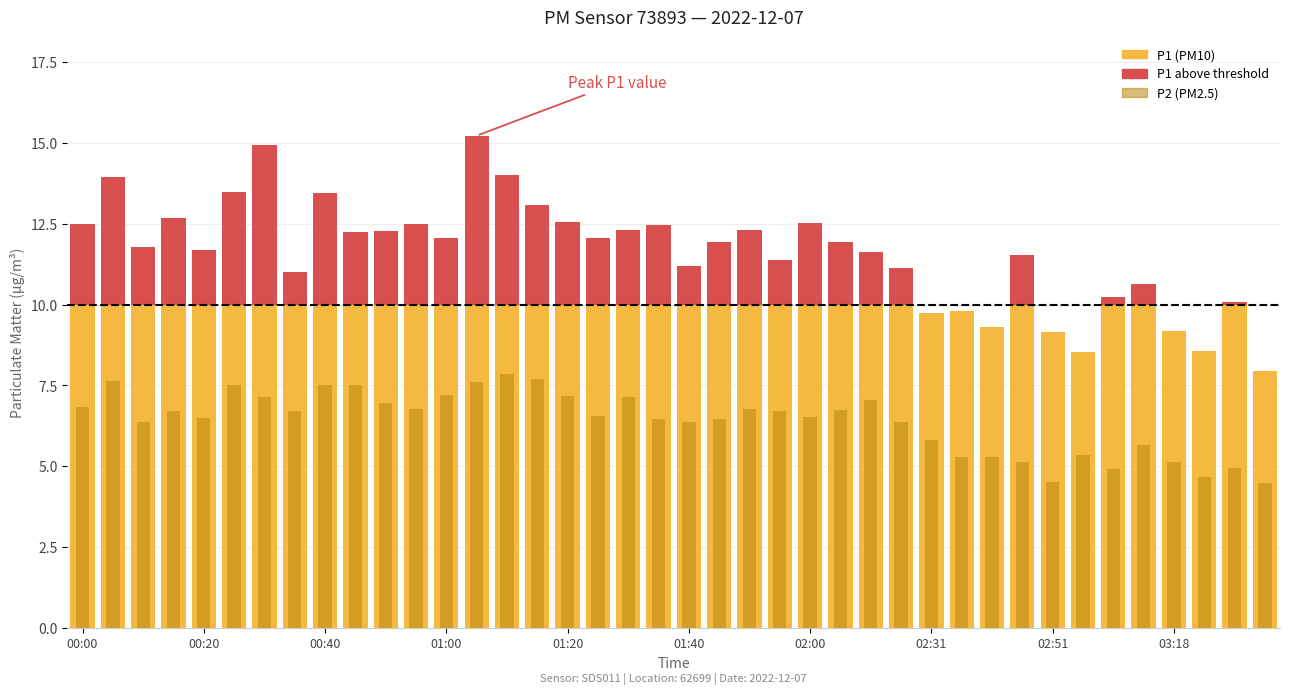

Where does the P2 series first go above 6?

00:00